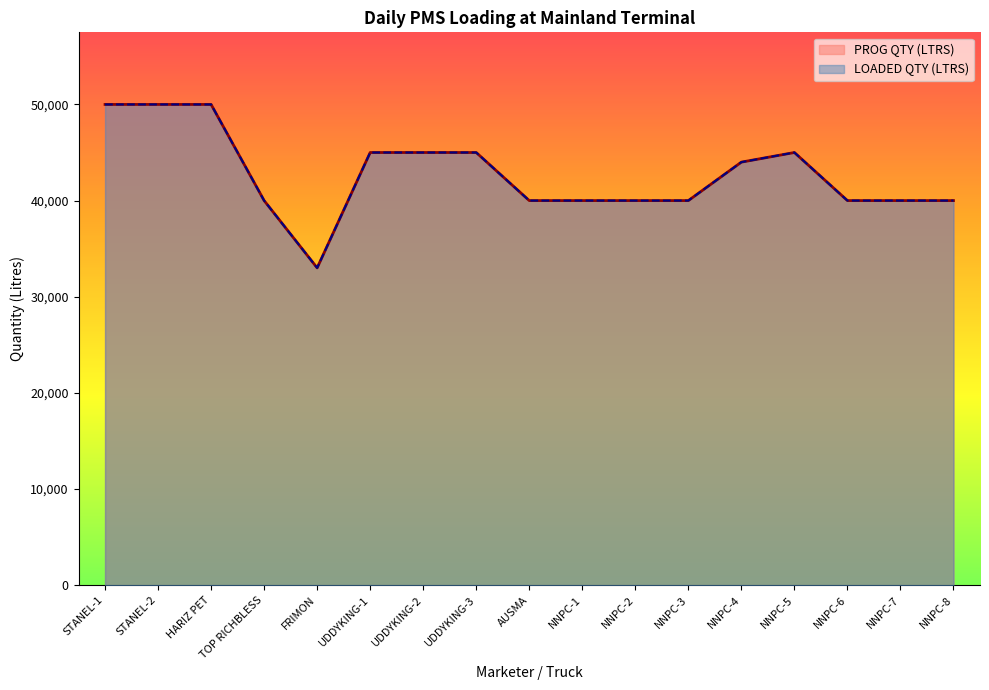

What is the sum of all PROG QTY (LTRS) values?

727000